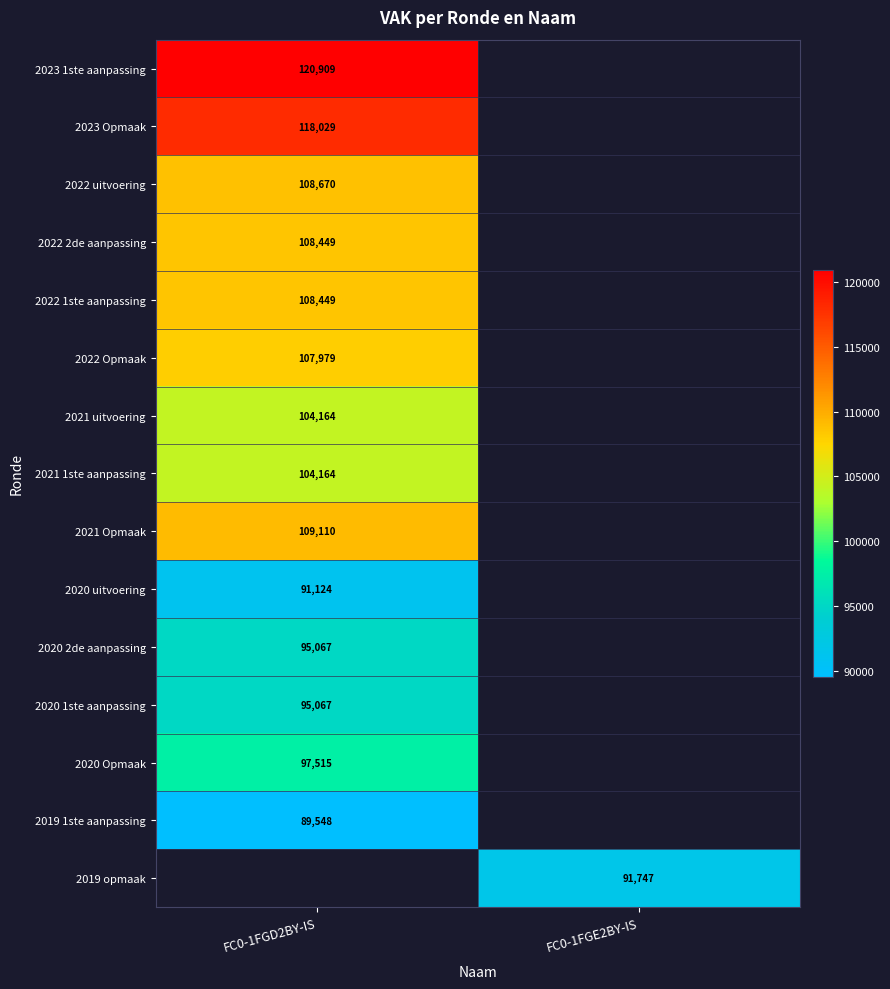

Count the number of data series in this chart.

15